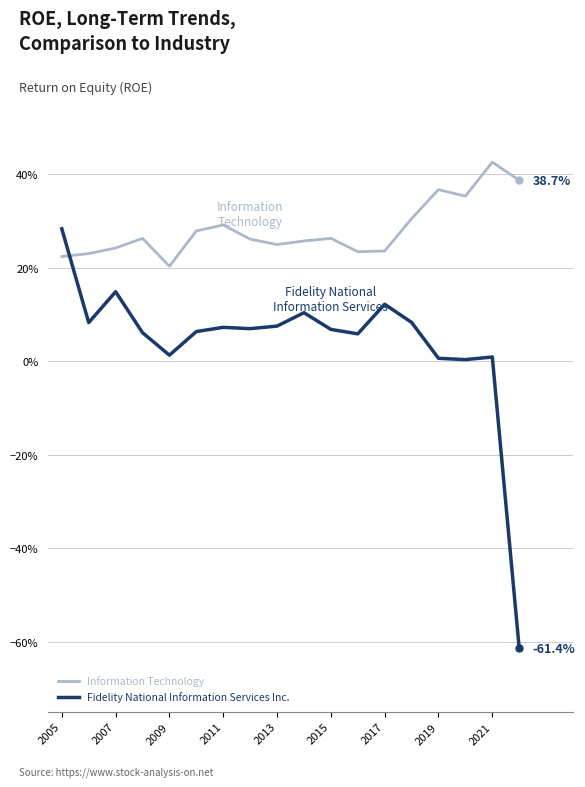

After their last crossing, which series has the higher values: Fidelity National Information Services Inc. or Information Technology?

Information Technology